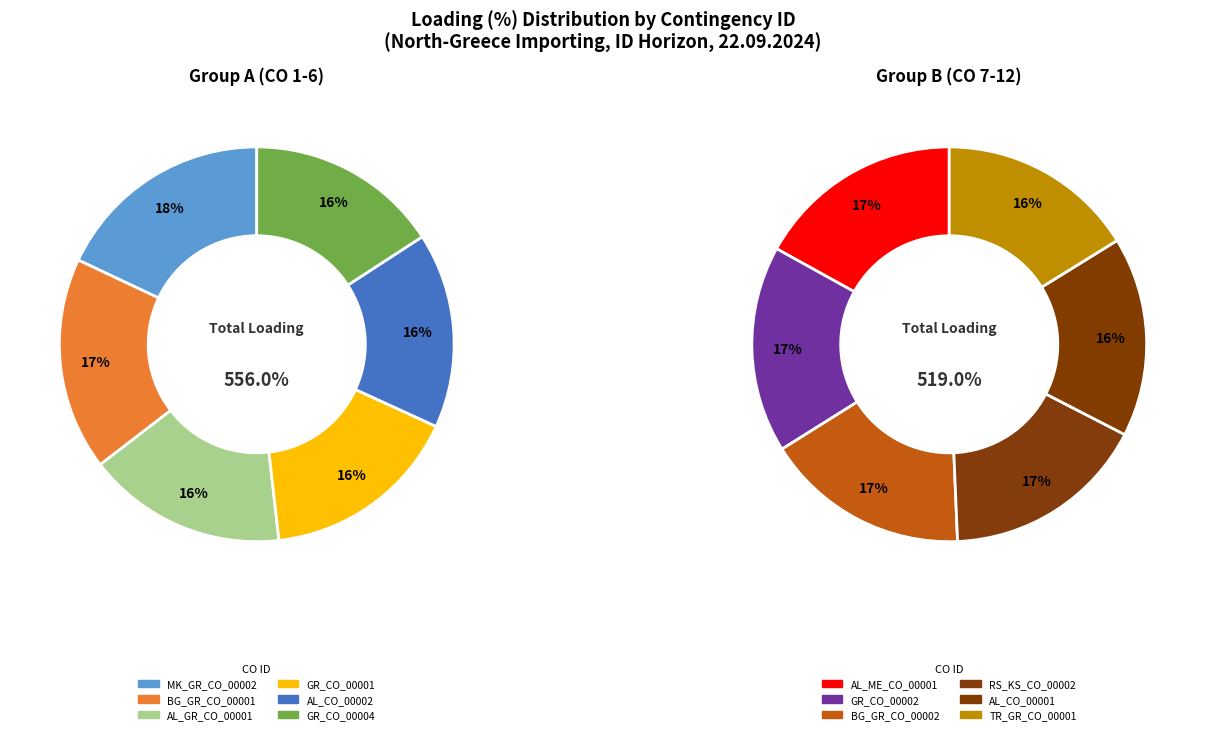

What is the ratio of the value at TR_GR_CO_00001 to the value at BG_GR_CO_00002?

1.0